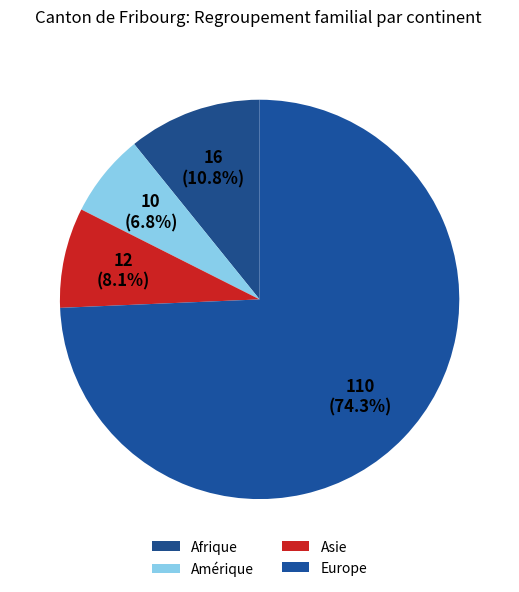

Between Europe and Asie, which is larger?

Europe